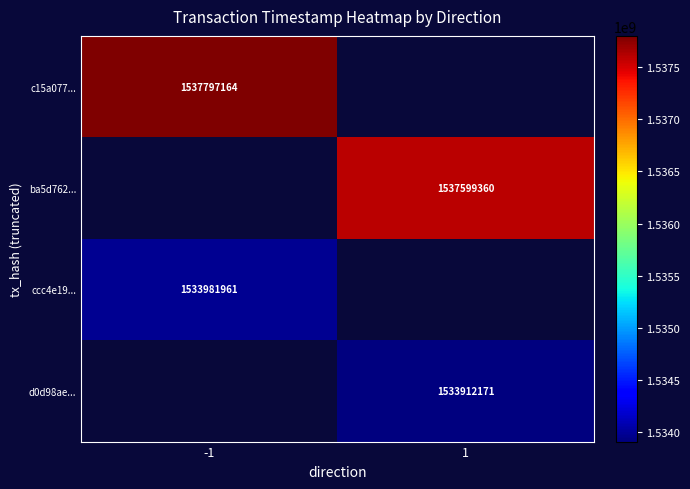

The value of ccc4e19... at -1 is 1533981961.0. True or false?

True